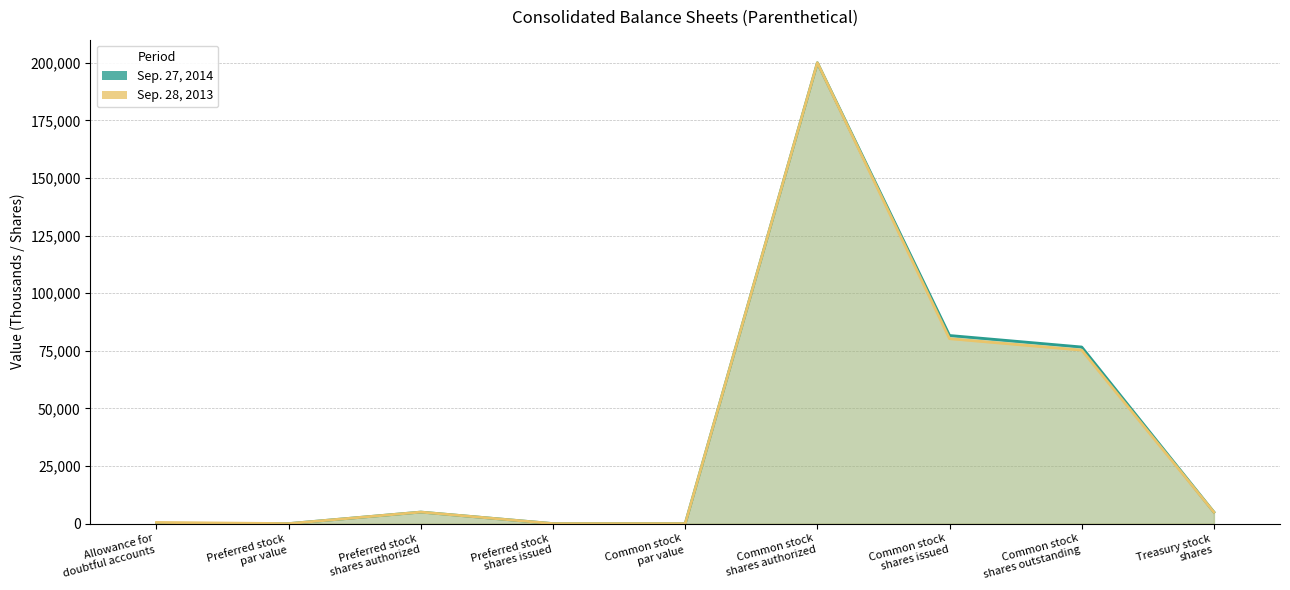

Between Preferred stock
par value and Preferred stock
shares issued, which series saw the biggest shift?

Sep. 27, 2014